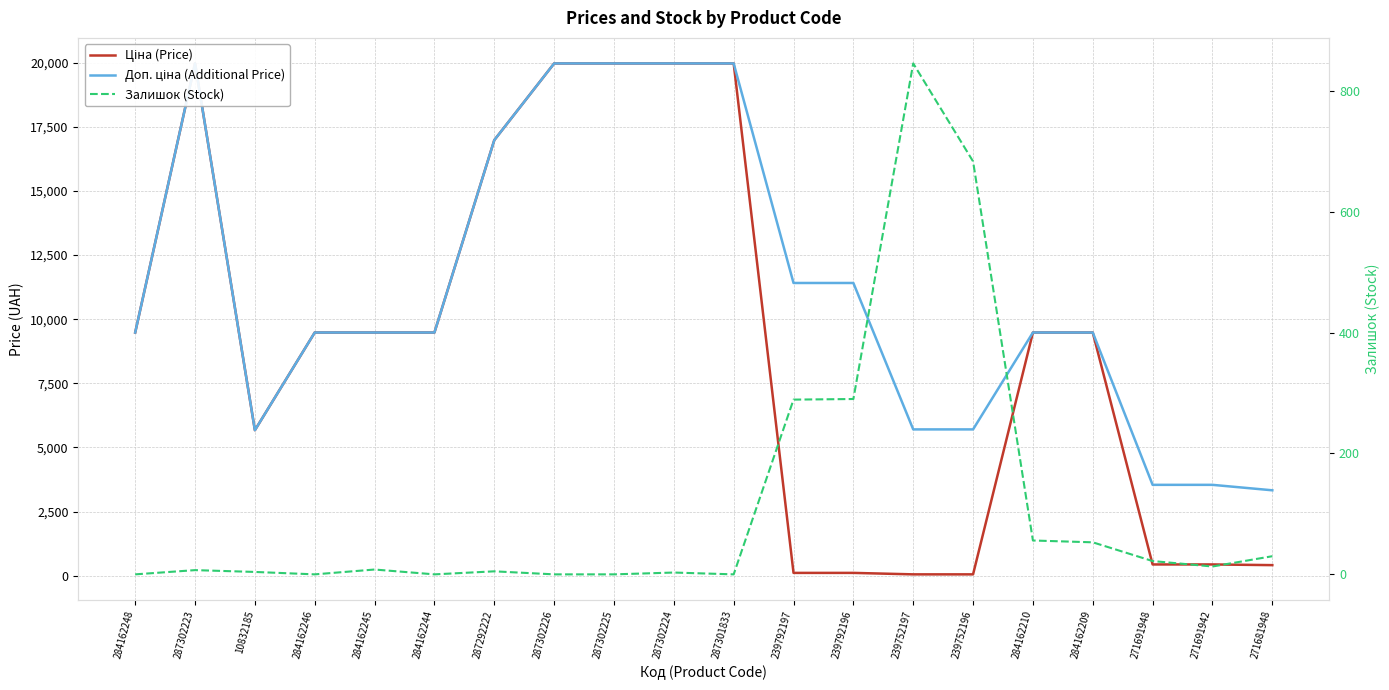

How many categories are shown in the chart?

20